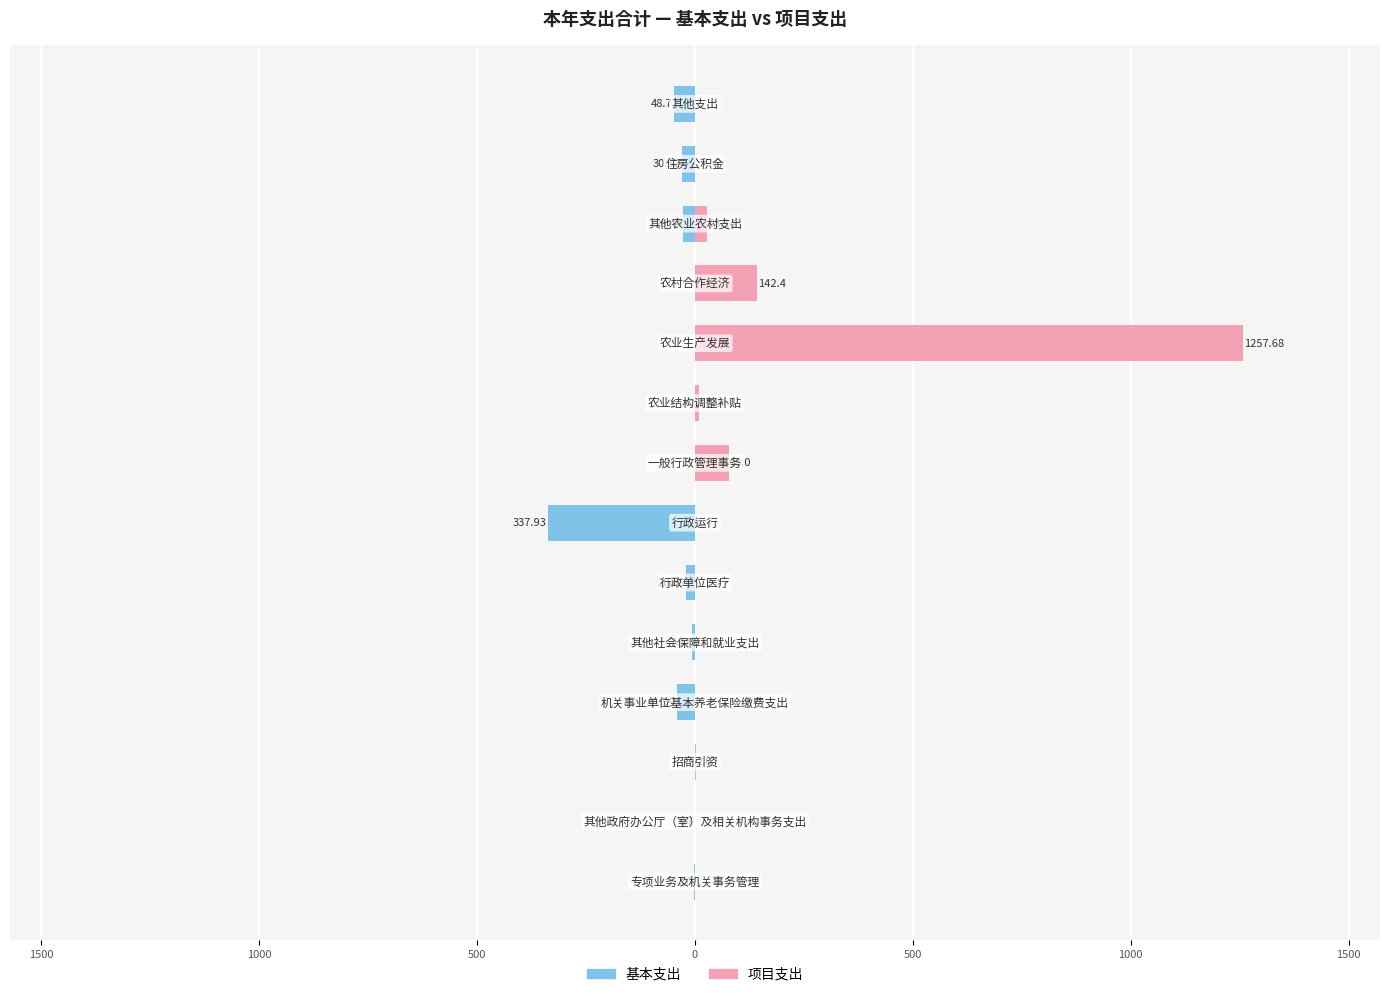

What is the minimum value shown in the chart?

-337.9